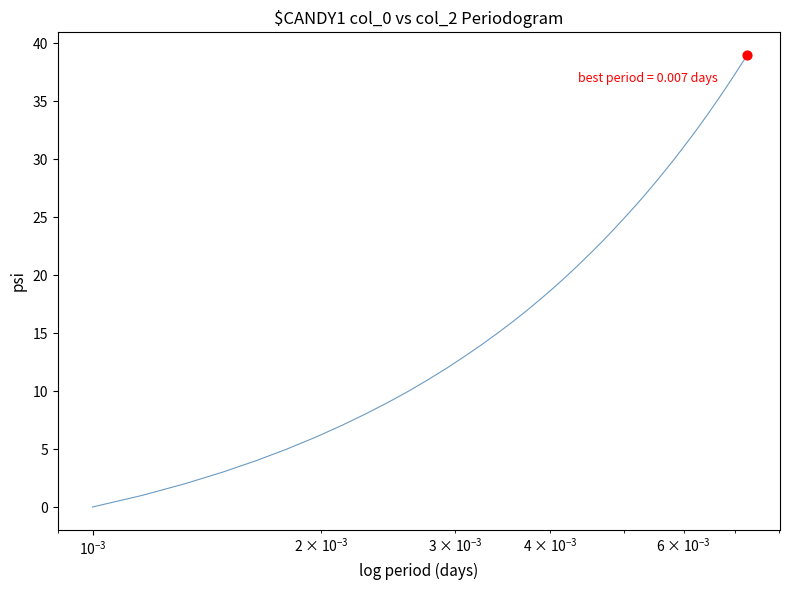

What is the greatest value displayed?

39